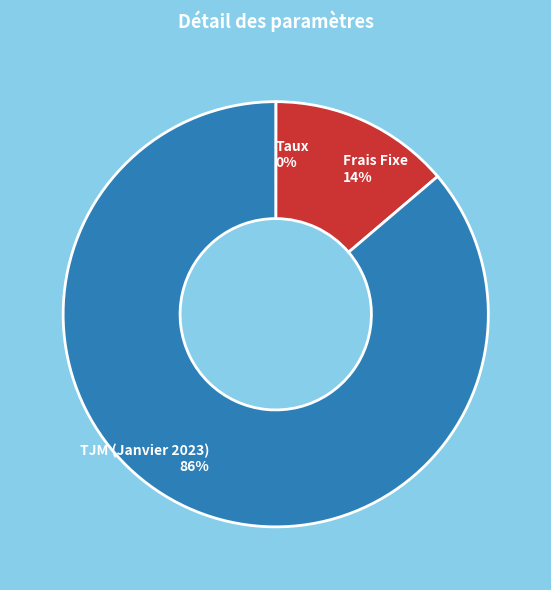

To the nearest percent, what is the average slice percentage?

33%